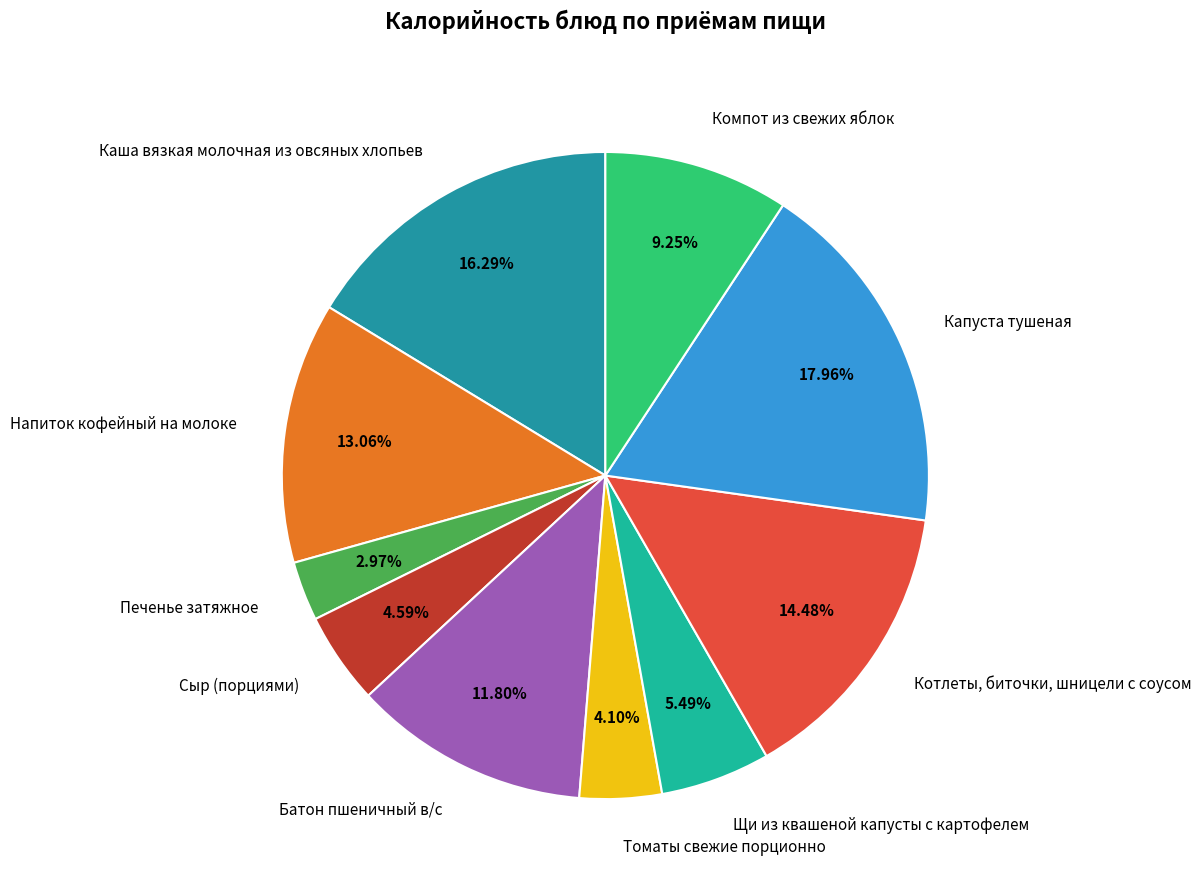

What is the smallest slice in the pie chart?

Печенье затяжное